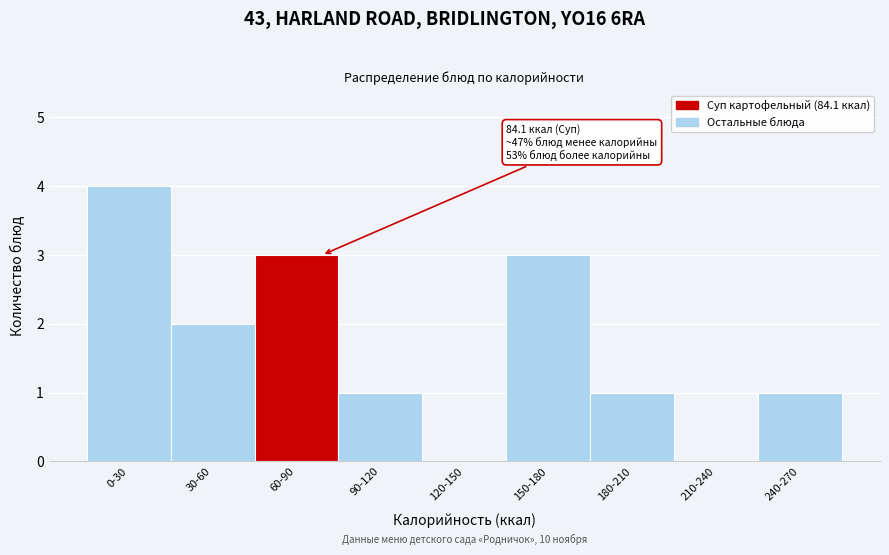

Reading left to right, list all the values displayed in this chart.

0-30=4	30-60=2	60-90=3	90-120=1	120-150=0	150-180=3	180-210=1	210-240=0	240-270=1